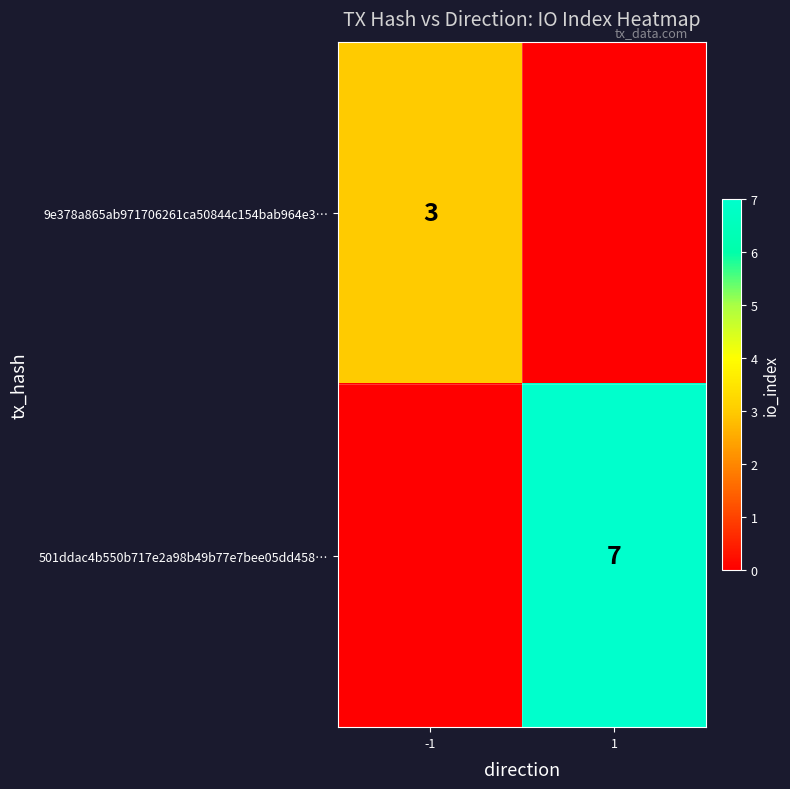

What is the spread (max minus min) of values at -1?

3